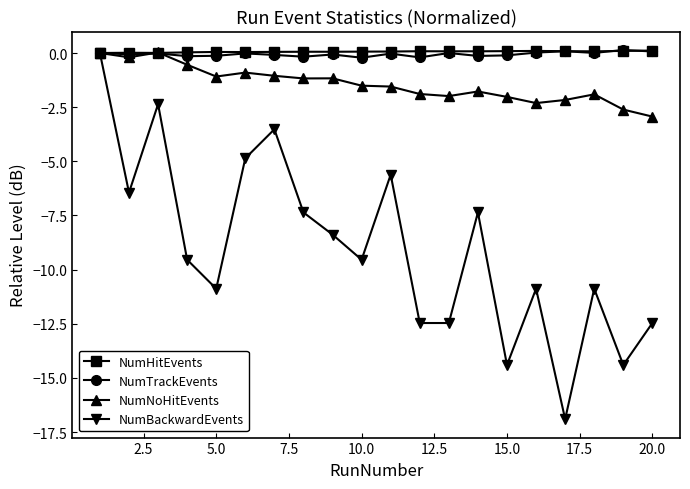

Which series has the largest range (max minus min)?

NumBackwardEvents